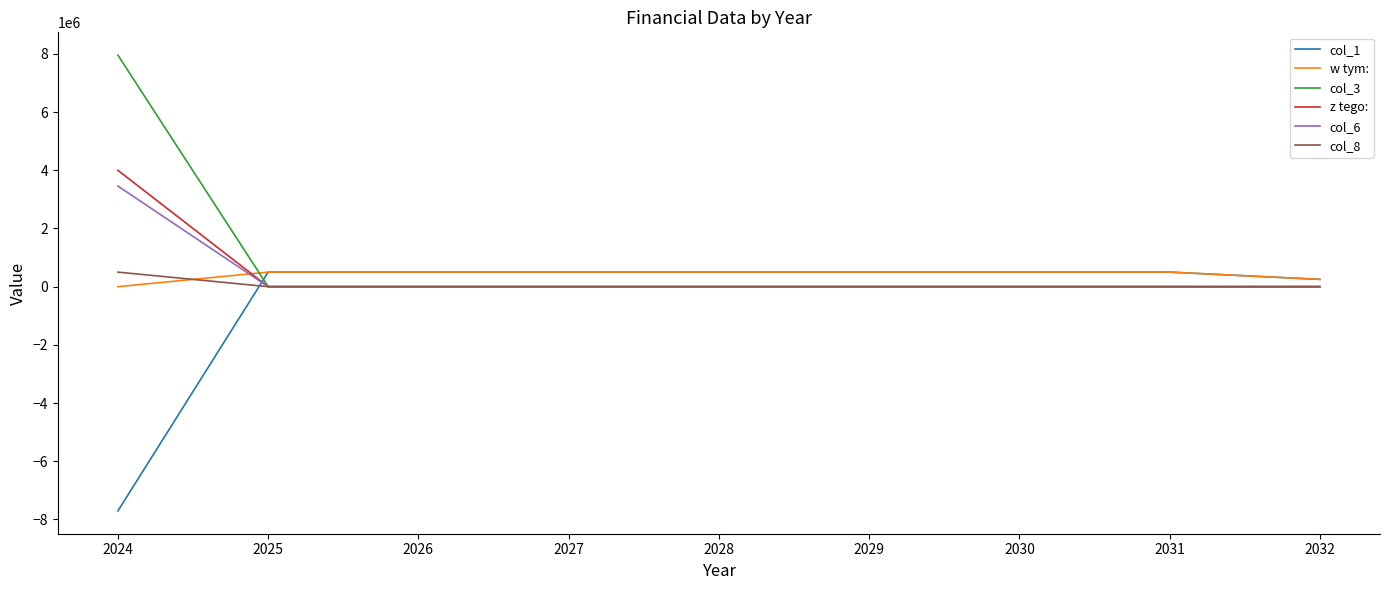

What is the spread (max minus min) of values at 2031?

500000.0